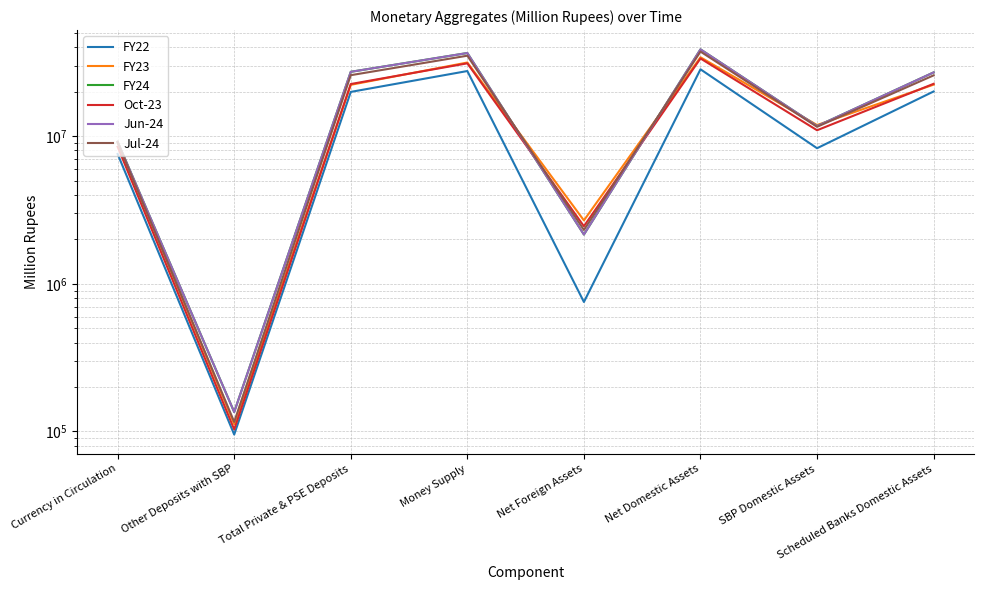

At which category does FY23 reach its first local valley?

Other Deposits with SBP